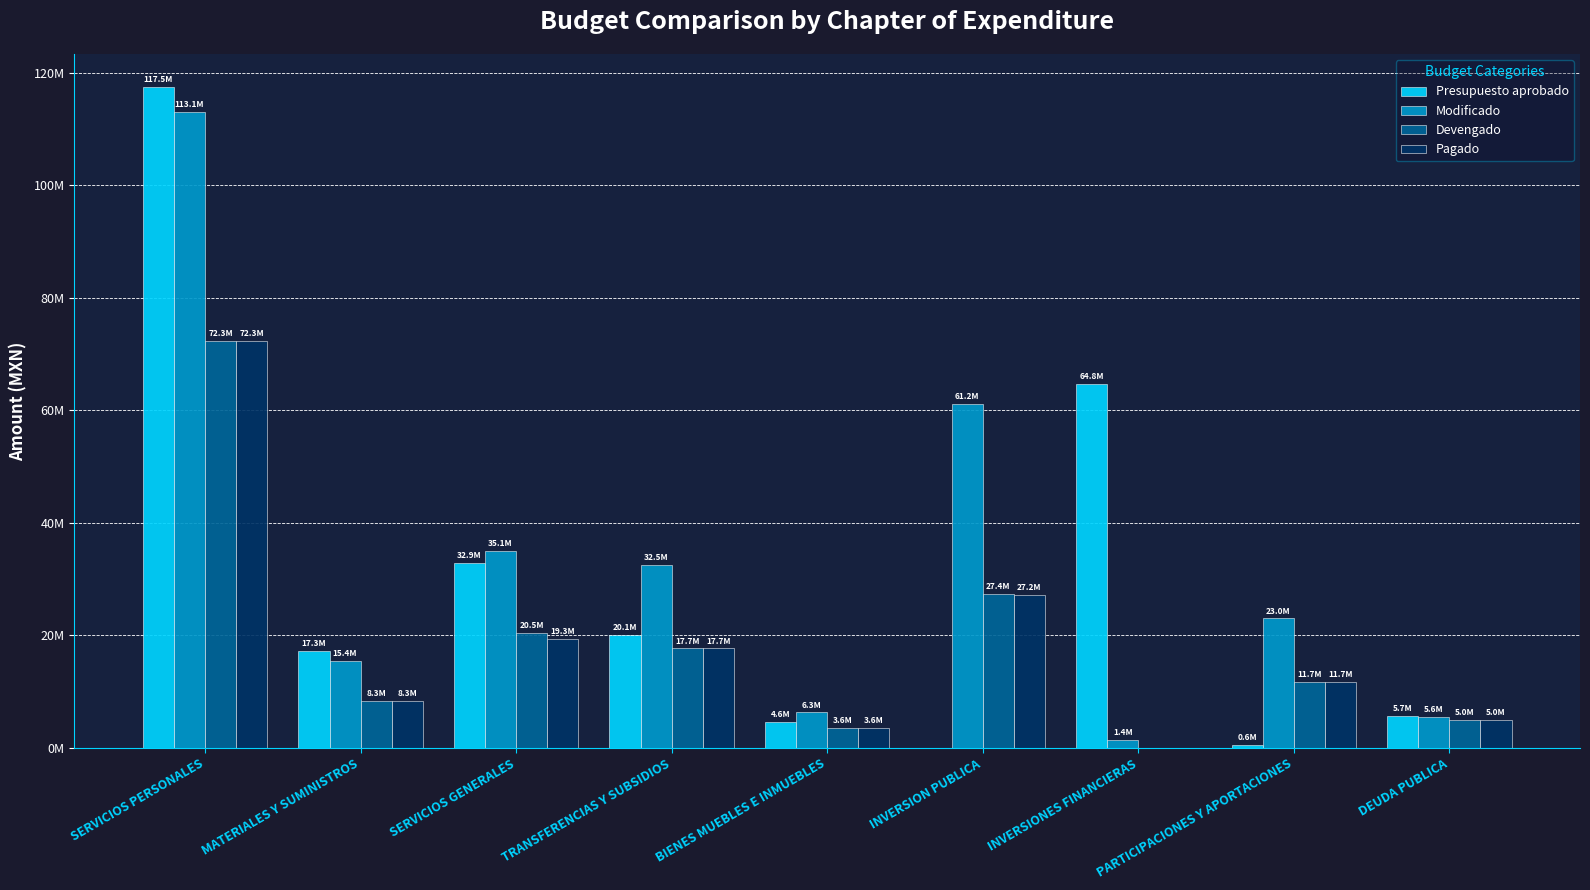

What is the difference between the second highest and second lowest values in the Modificado series?

55615615.9